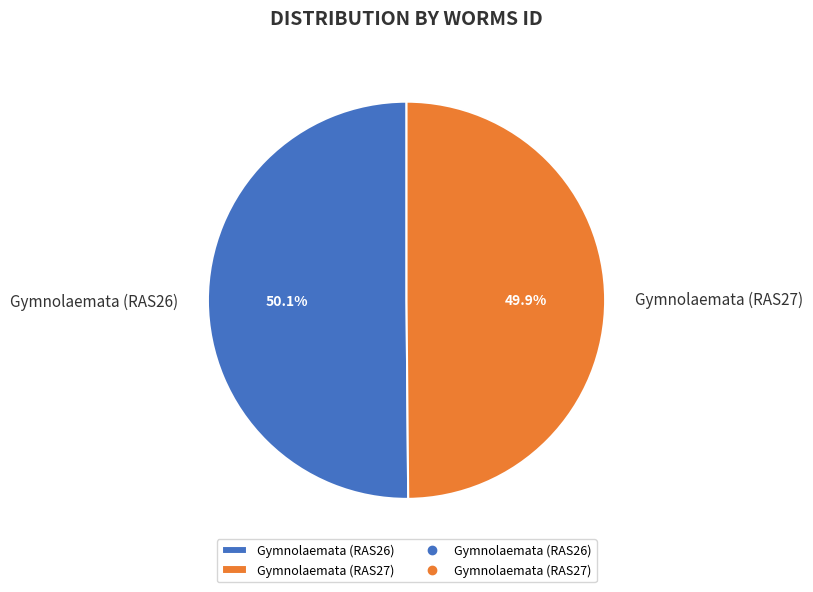

Is there a majority slice in this chart?

Yes